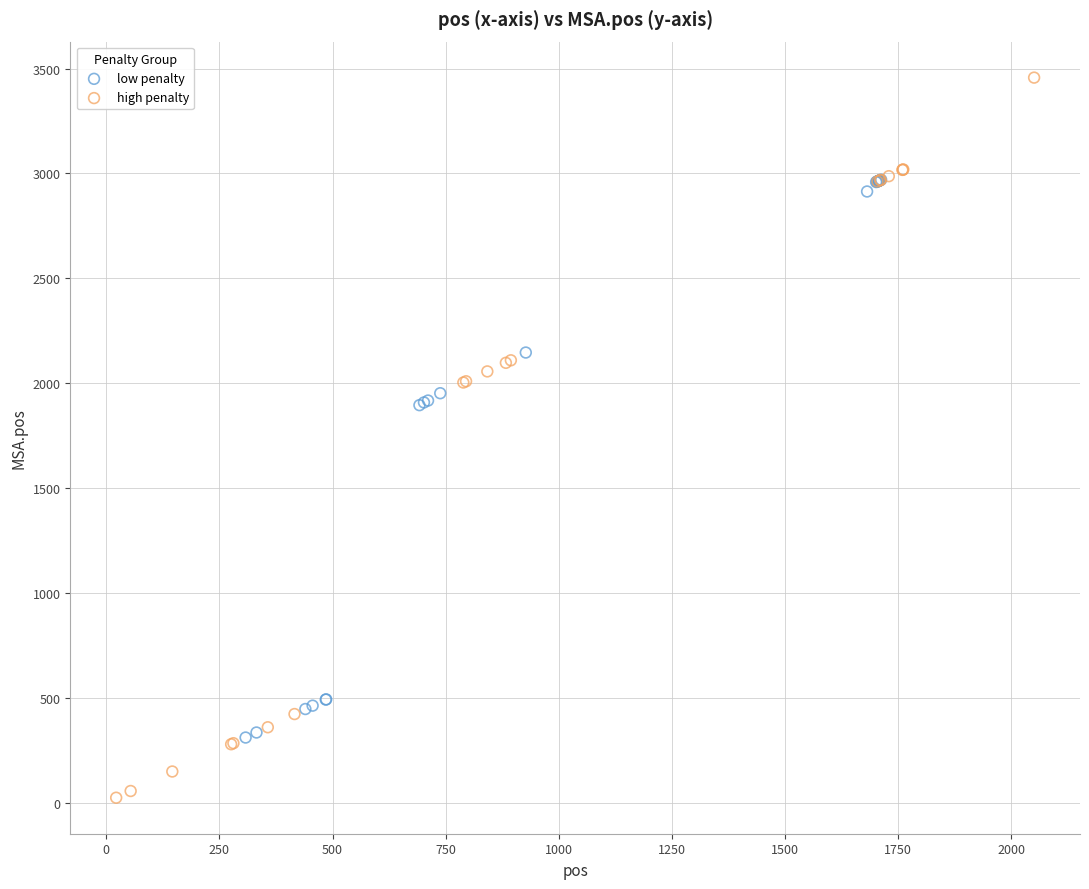

Which series reaches the maximum Y coordinate?

high penalty